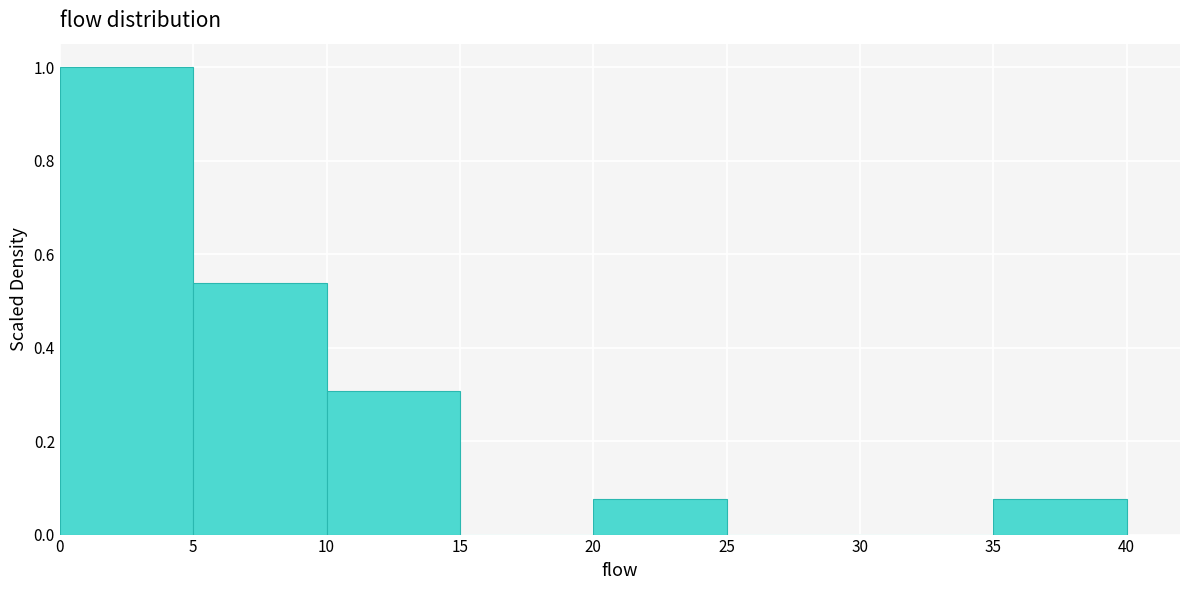

Over which range of the x-axis is the bar tallest?

0 to 5